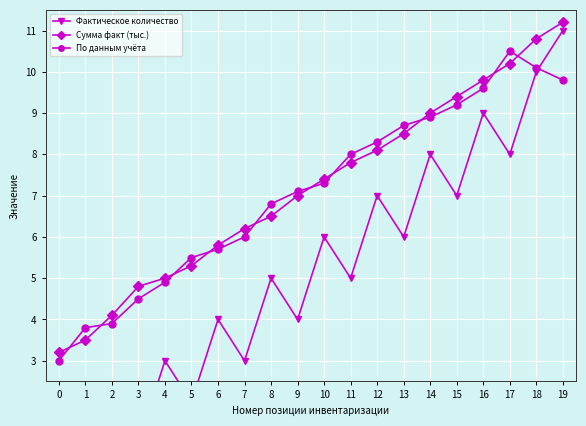

At which label is Сумма факт (тыс.) closest to 7?

9